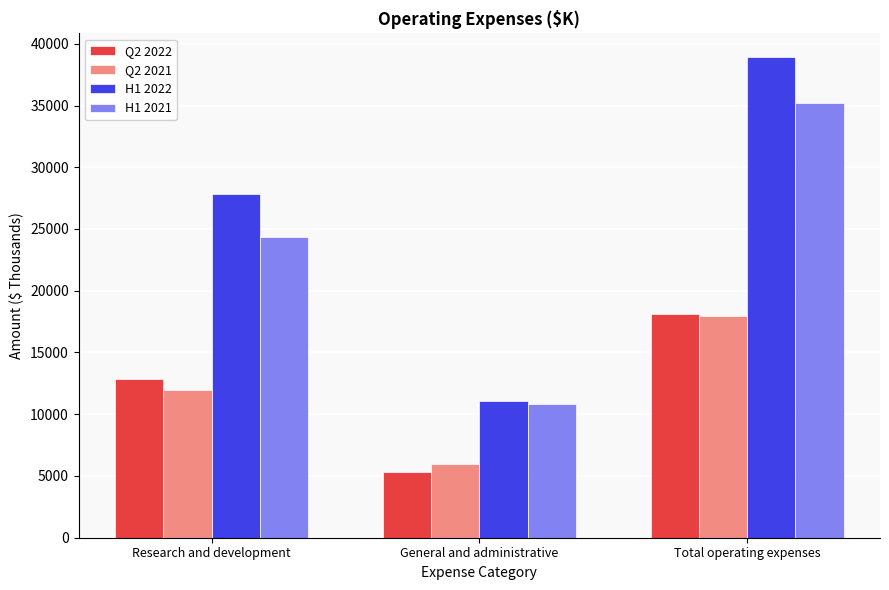

What is the spread (max minus min) of values at General and administrative?

5747